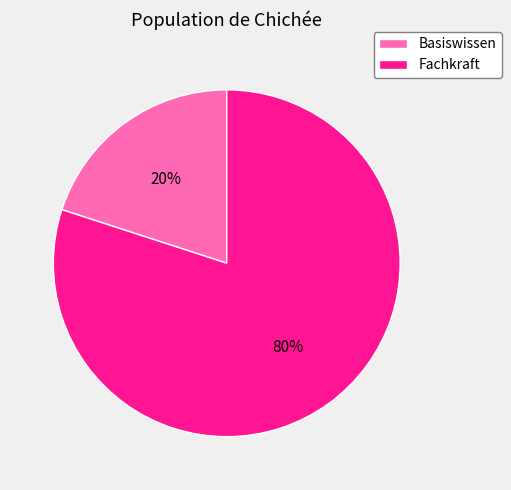

Is there any slice that represents more than half of the pie?

Yes